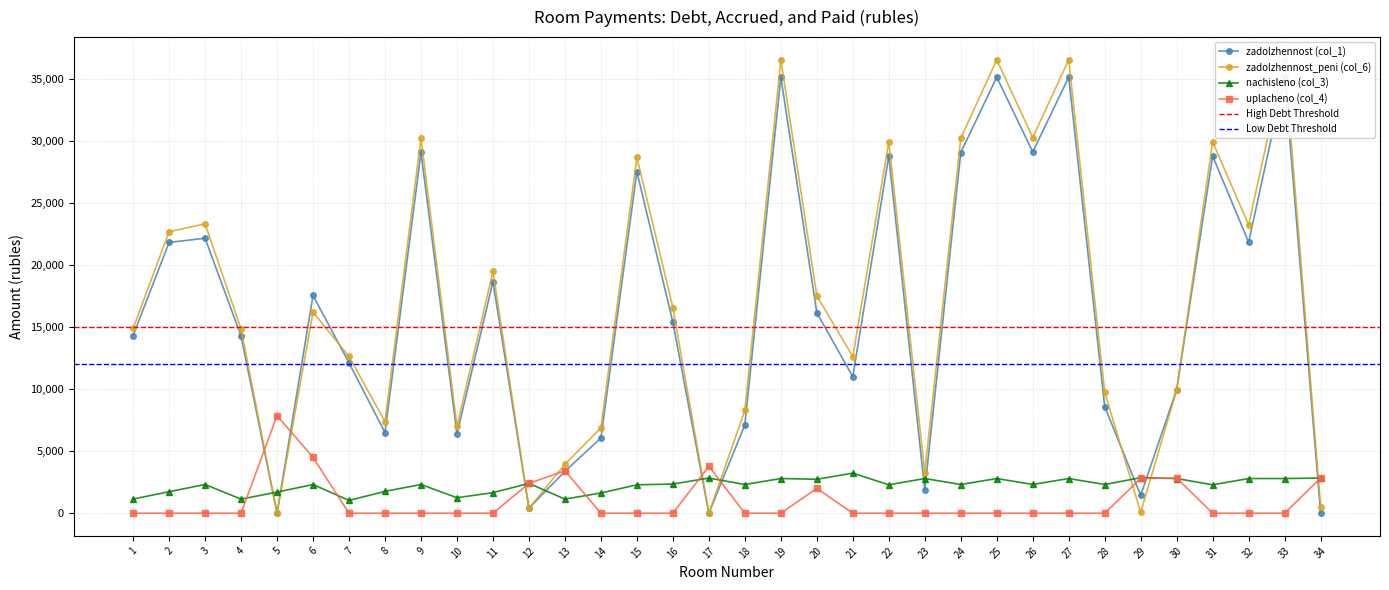

Where do zadolzhennost_peni (col_6) and zadolzhennost (col_1) first cross each other?

6 and 7